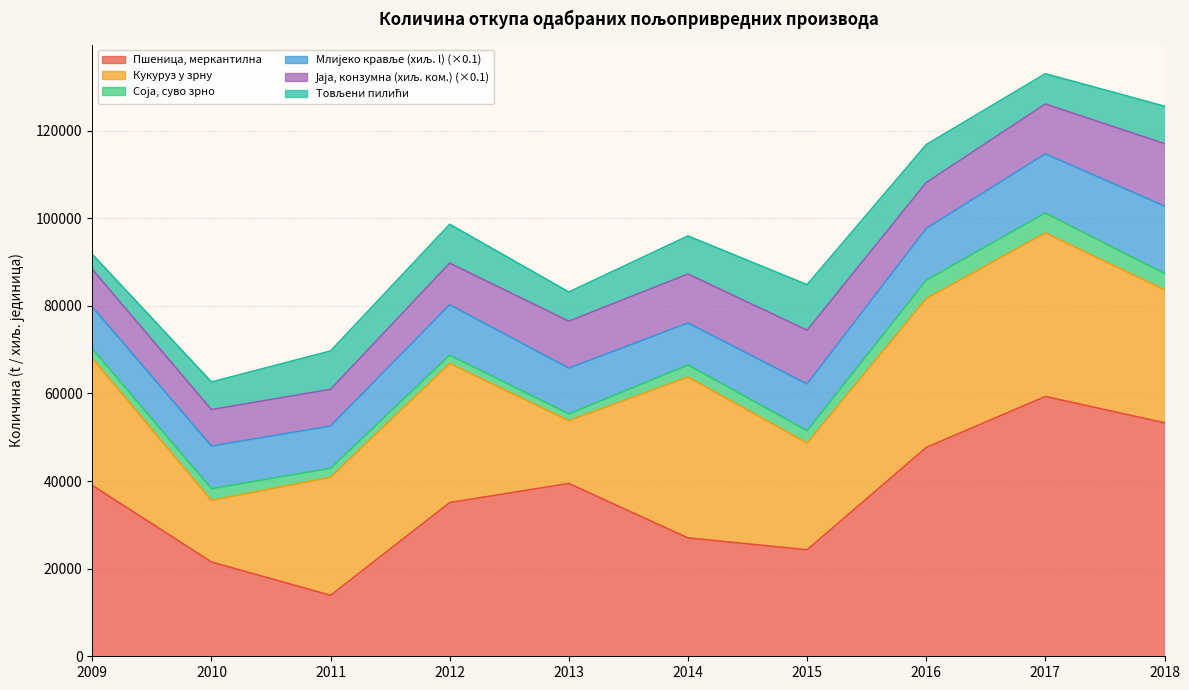

What is the total value across all series at 2015?

291171